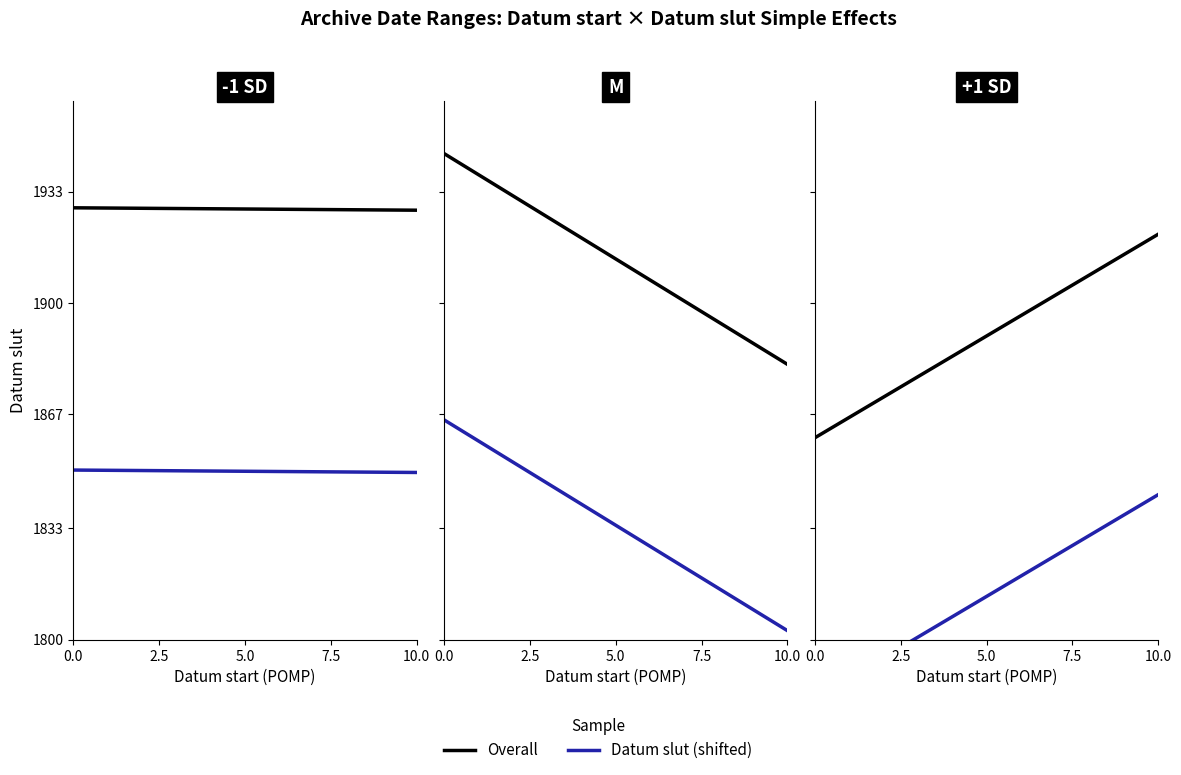

List the series in order of their overall mean, highest first.

Overall, Datum slut (shifted)